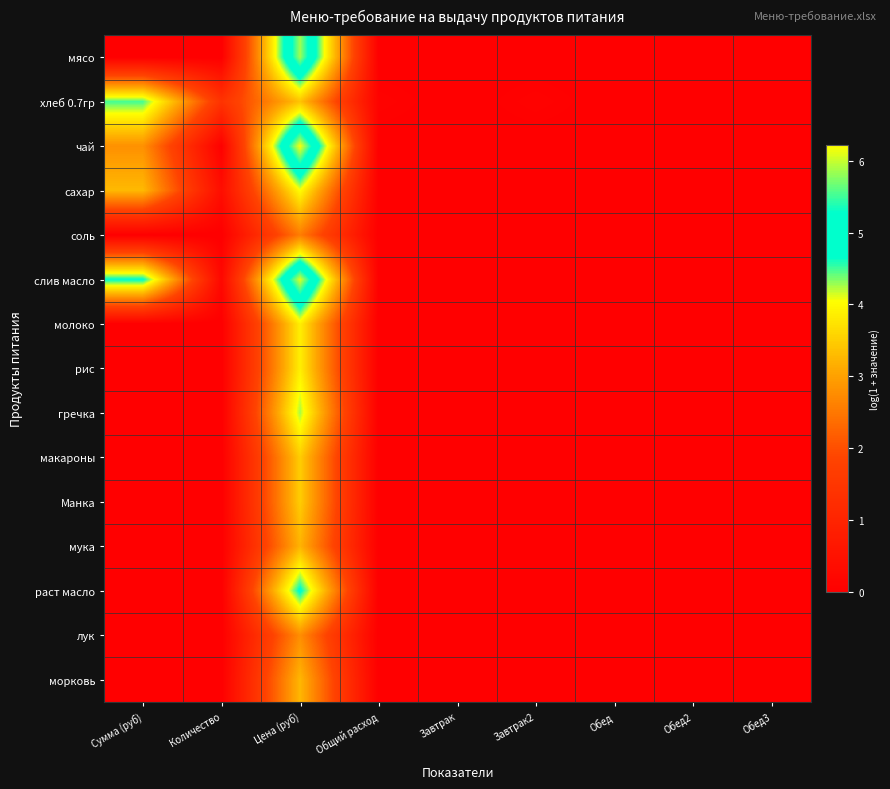

Which has a higher value, Сумма (руб) or Завтрак?

Сумма (руб)